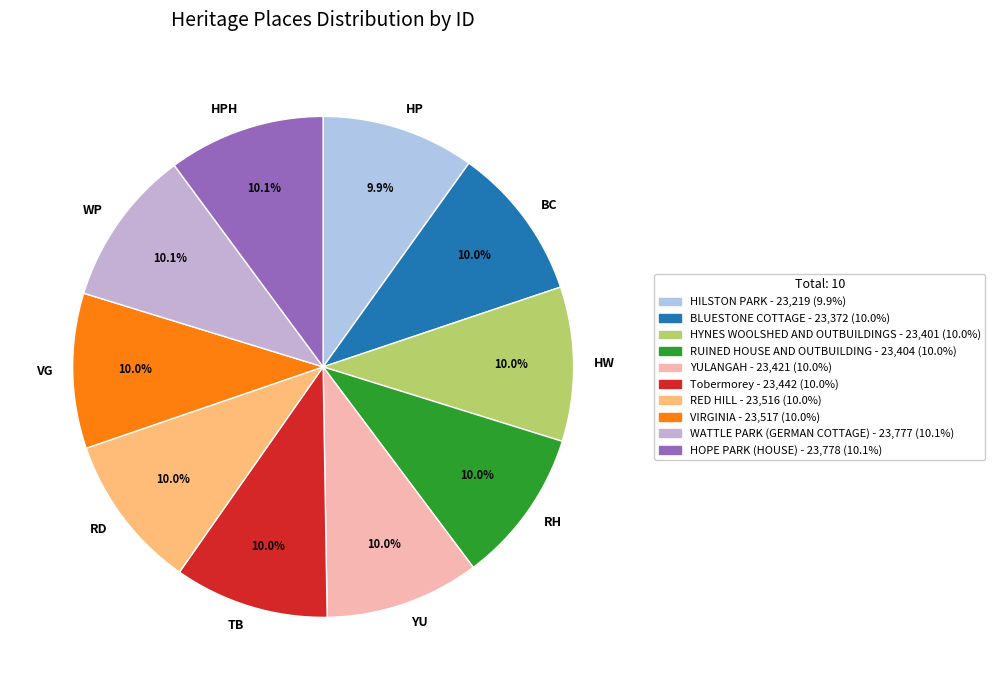

What is the total percentage of HW and HPH?

20.1%